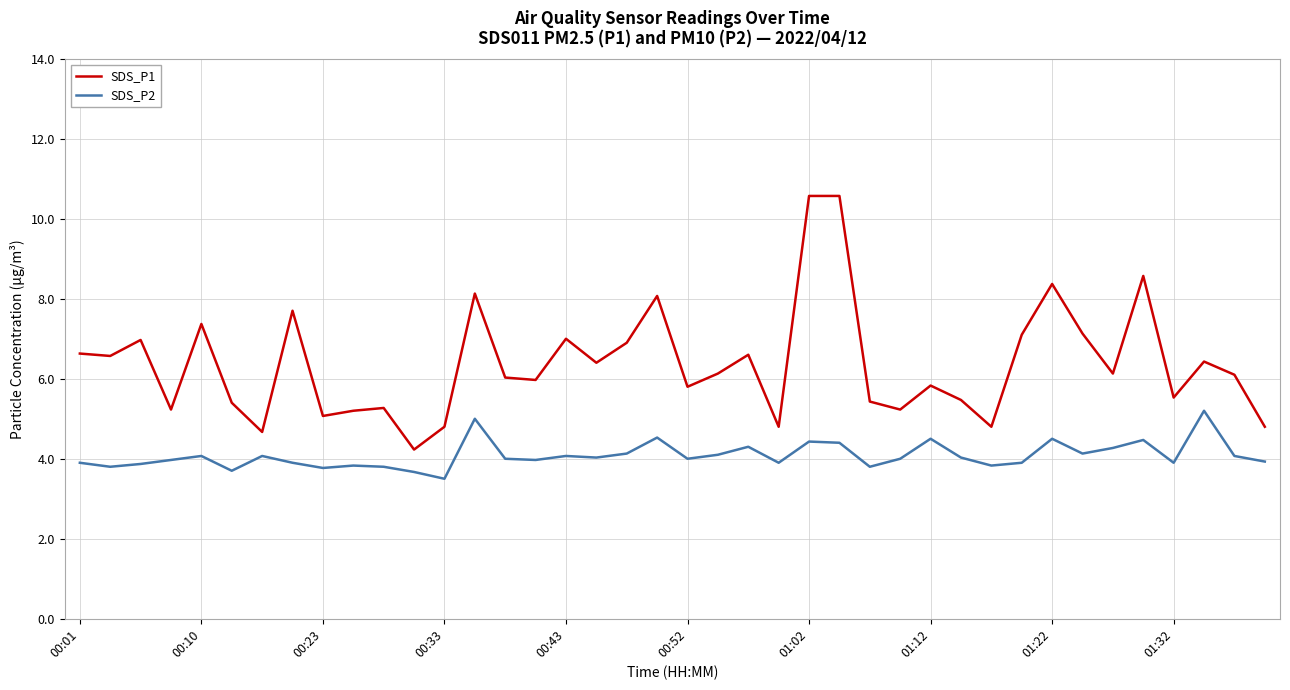

True or false: SDS_P1 and SDS_P2 intersect in this chart.

False